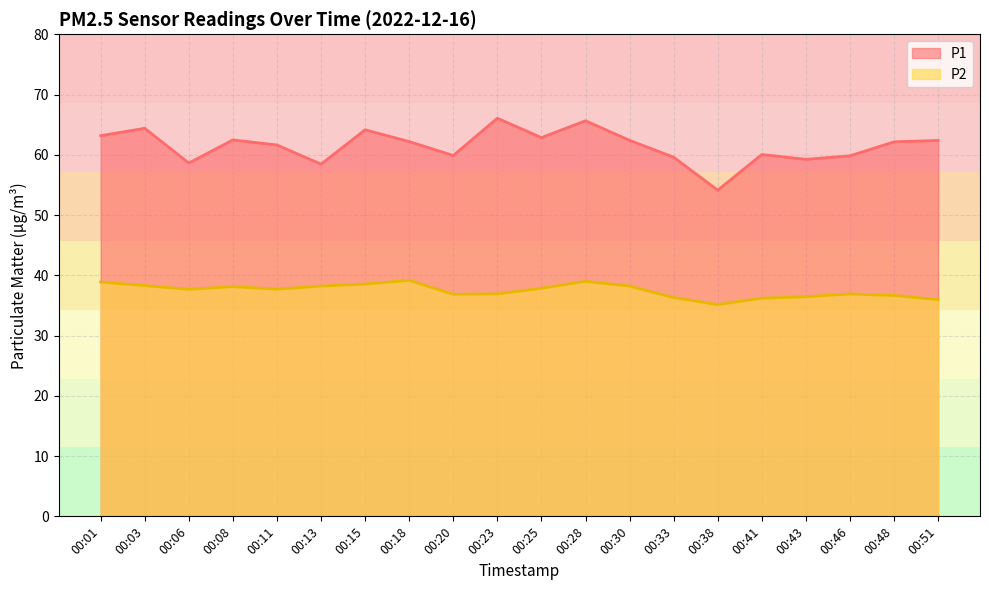

True or false: P2 and P1 intersect in this chart.

False